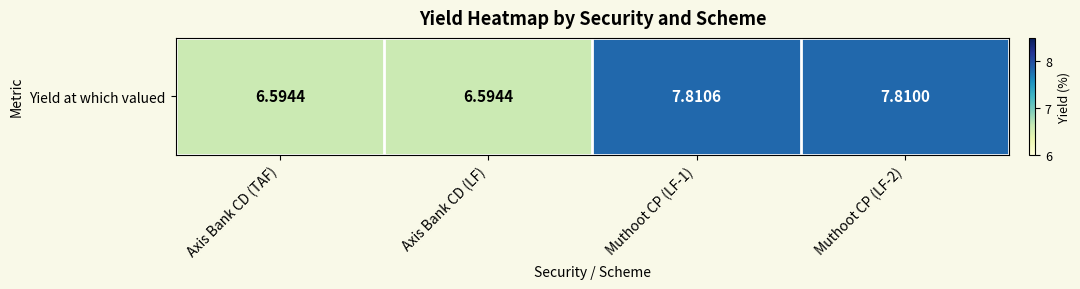

Rank the categories by value from highest to lowest.

Muthoot CP (LF-1), Muthoot CP (LF-2), Axis Bank CD (TAF), Axis Bank CD (LF)